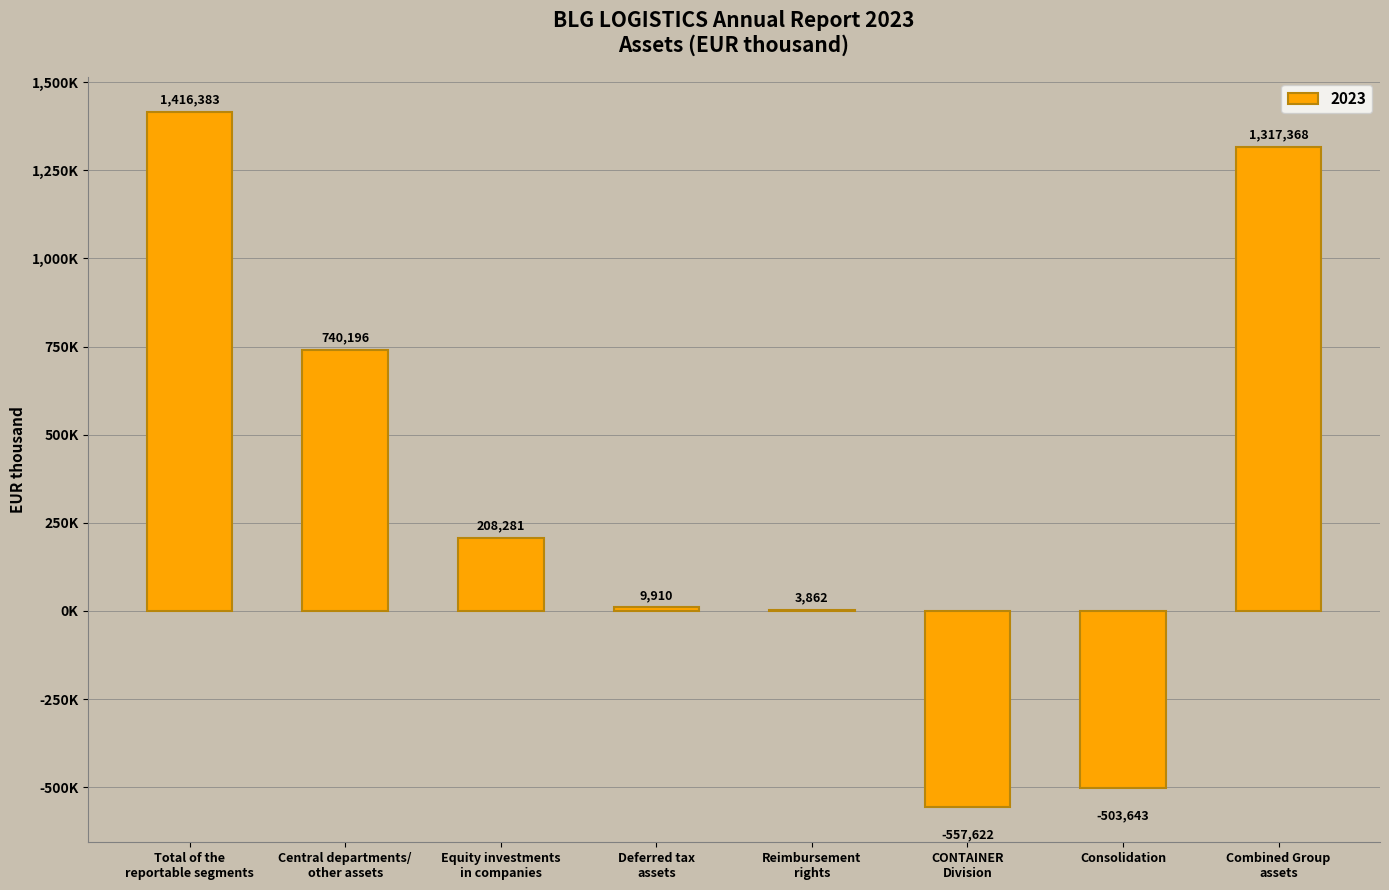

What is the average value?

329342